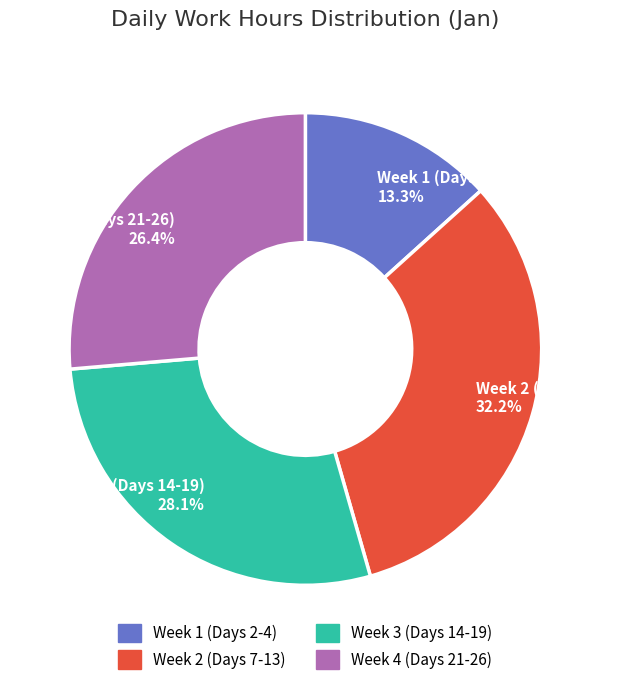

Is there any slice that represents more than half of the pie?

No